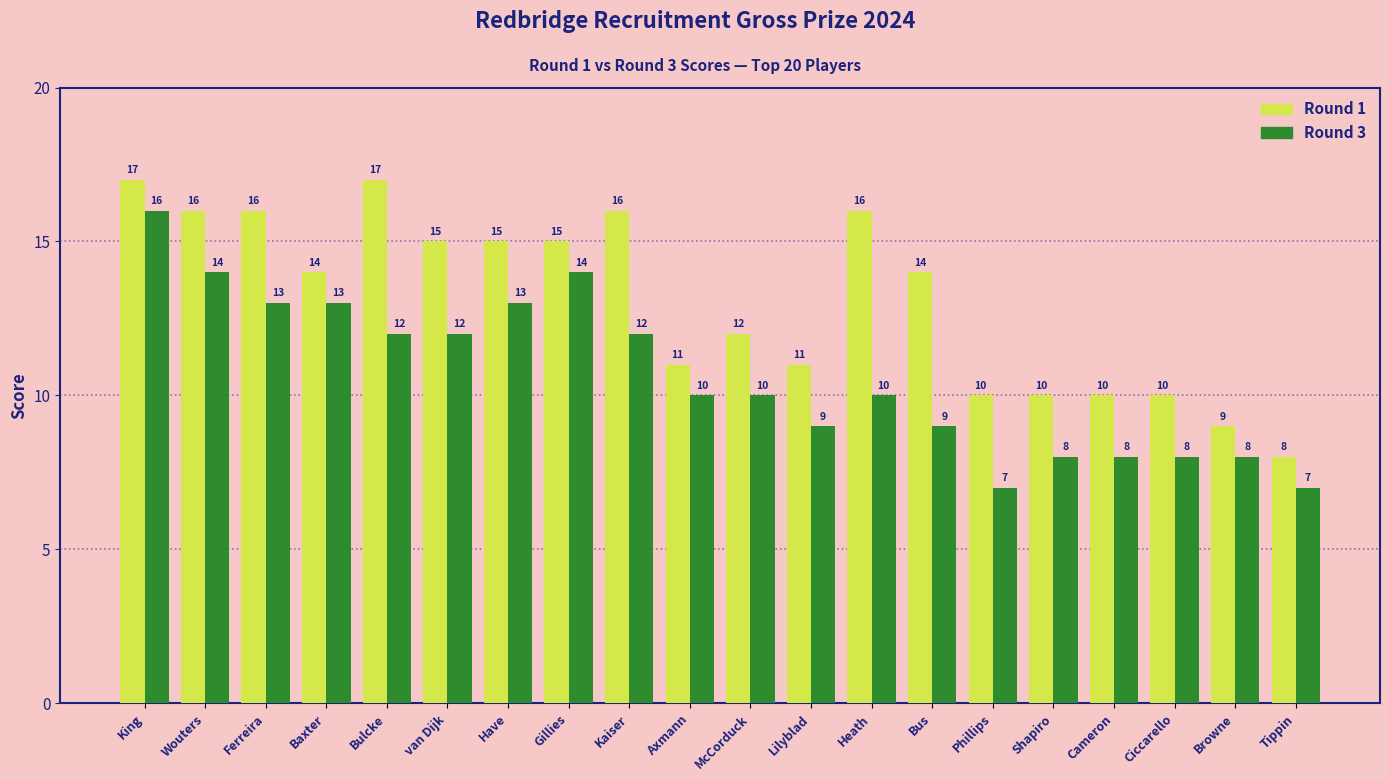

At which label does Round 1 first exceed 14?

King